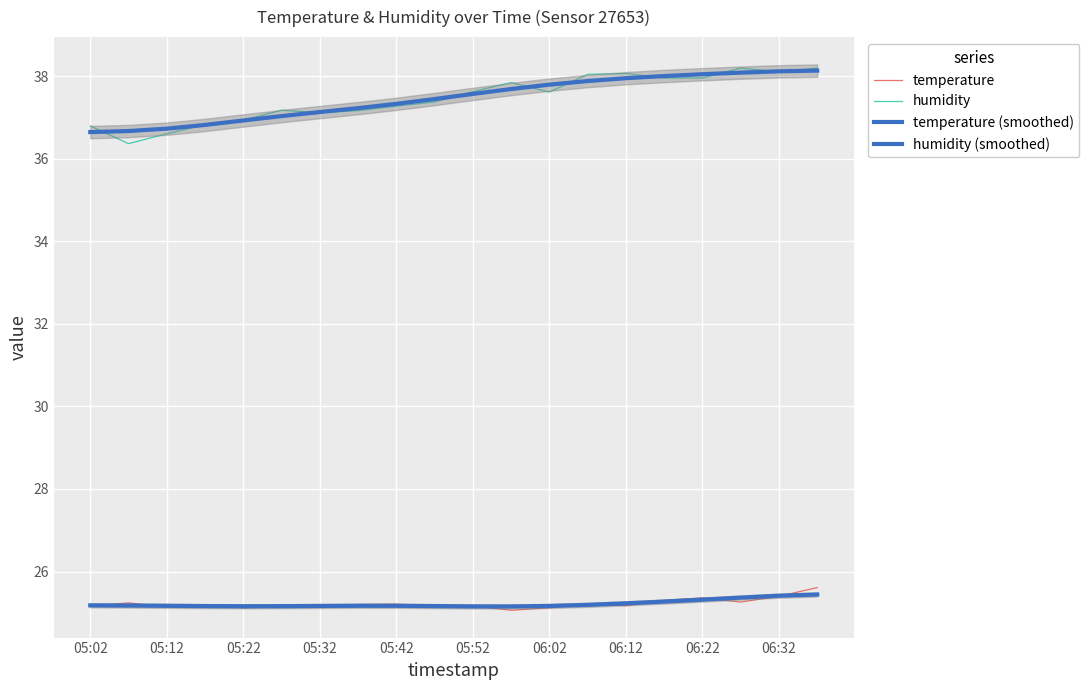

How many interior local valleys does the temperature (smoothed) series have?

2